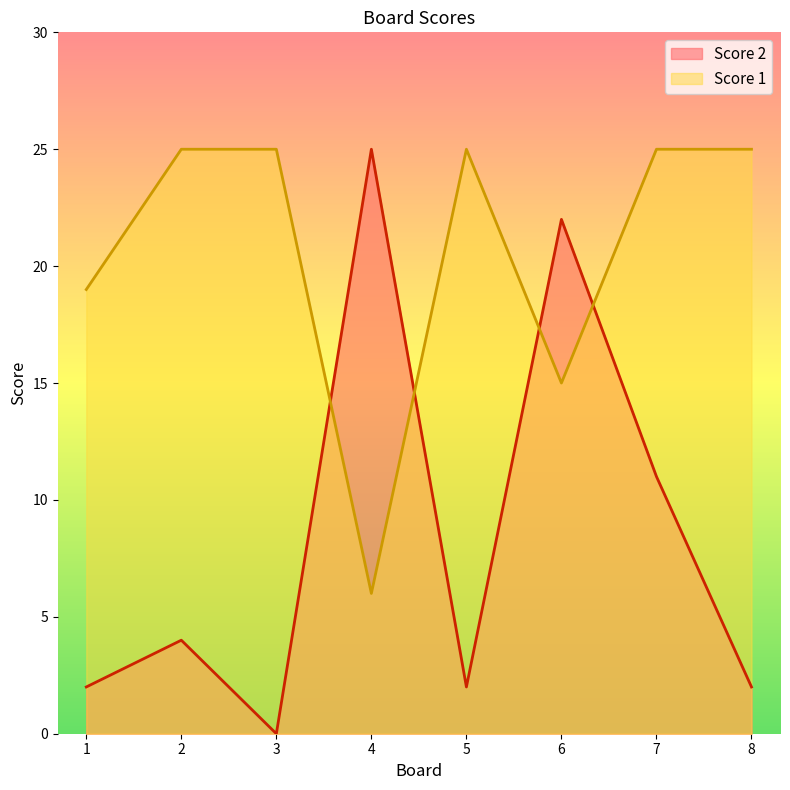

At which label is Score 2 closest to 12?

7